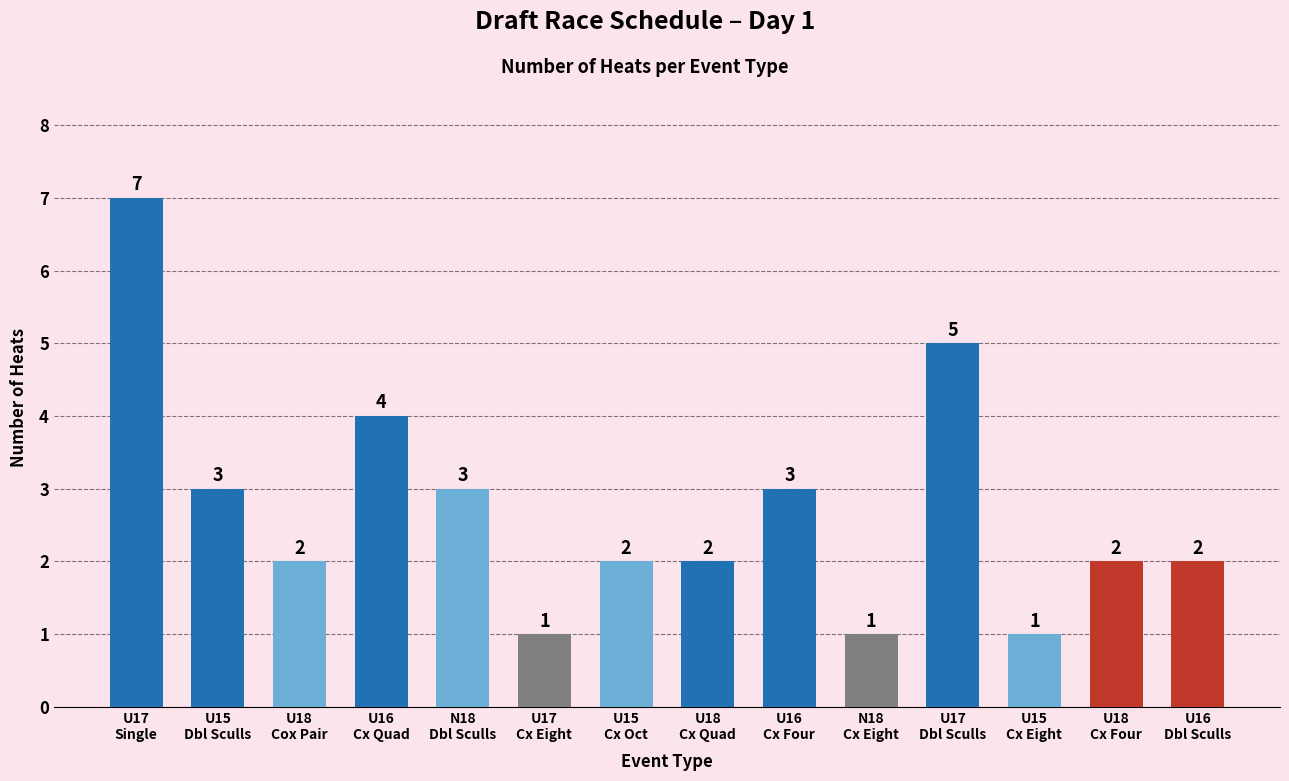

How many categories are shown in the chart?

14